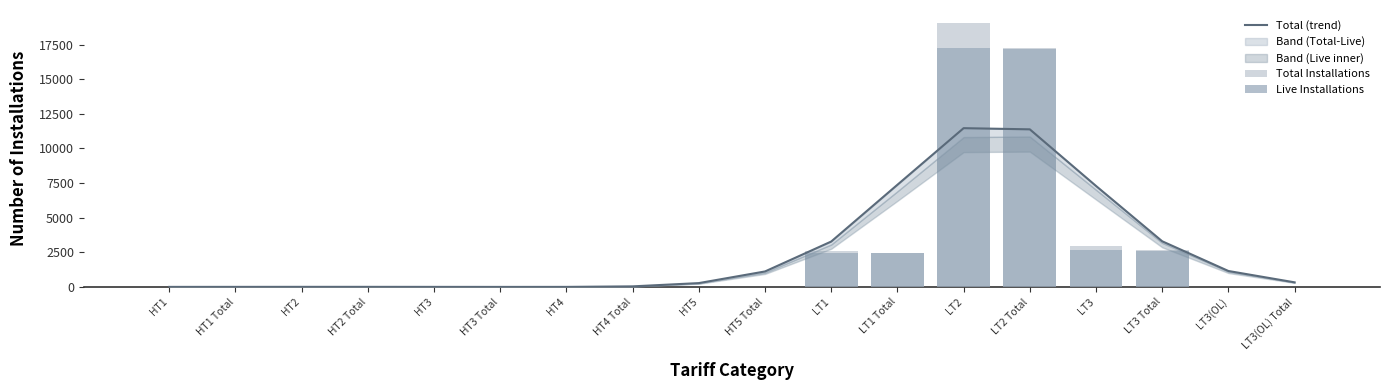

Reading left to right, list all the values displayed in this chart.

Total (trend): 4.8	6.2	7.7	7.6	5.6	3.4	4.9	43.0	279.0	1119.5	3279.2	7377.2	11464.0	11378.9	7292.3	3296.9	1152.5	333.4
Total Installations: 4.0	4.0	11.0	10.0	4.0	4.0	0.0	0.0	0.0	0.0	2630.0	2426.0	19042.0	17277.0	2992.0	2643.0	5.0	4.0
Live Installations: 4.0	4.0	10.0	10.0	4.0	4.0	0.0	0.0	0.0	0.0	2426.0	2426.0	17277.0	17213.0	2643.0	2630.0	4.0	4.0